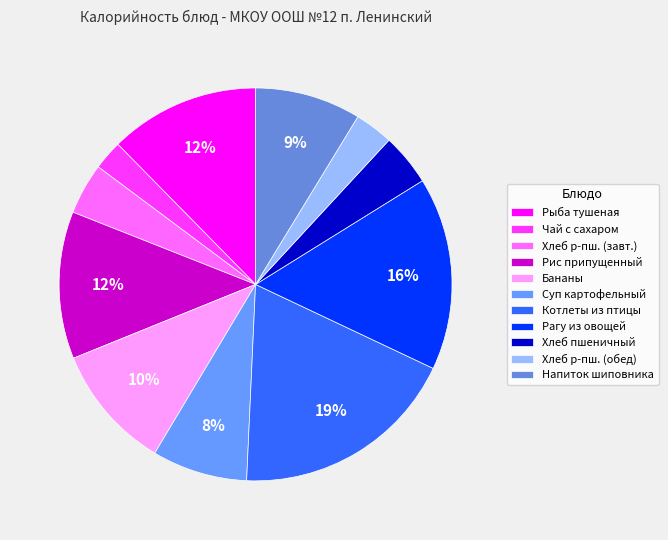

How many segments does this pie chart have?

11